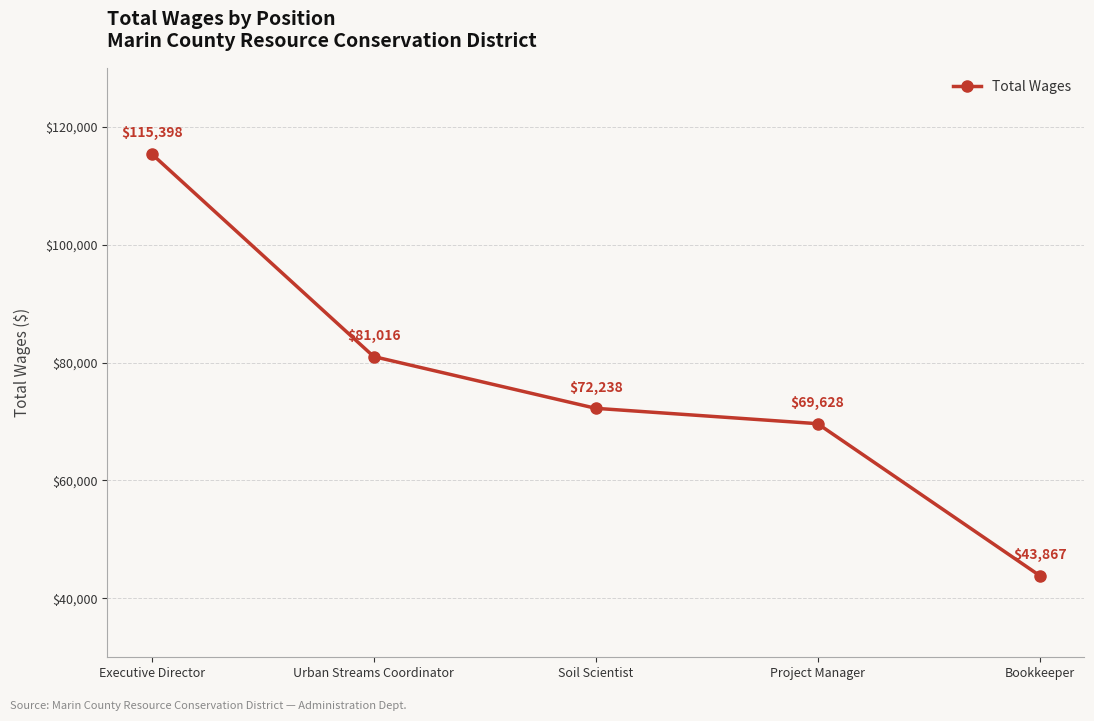

What is the maximum value shown in the chart?

115398